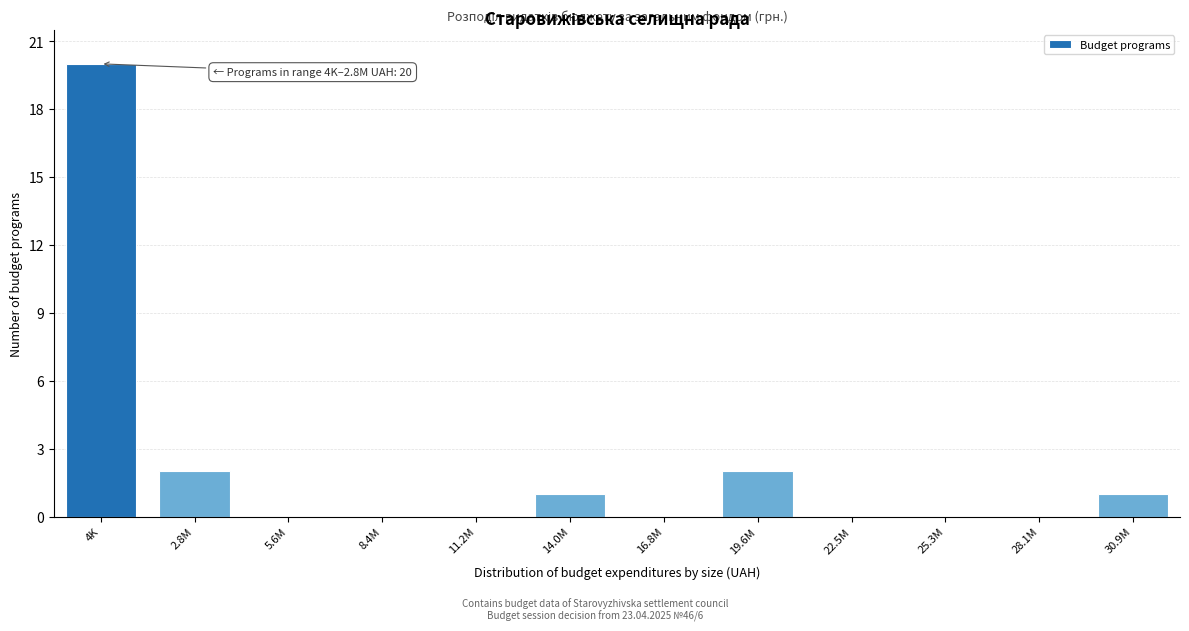

Reading left to right, list all the values displayed in this chart.

4K=20	2.8M=2	5.6M=0	8.4M=0	11.2M=0	14.0M=1	16.8M=0	19.6M=2	22.5M=0	25.3M=0	28.1M=0	30.9M=1